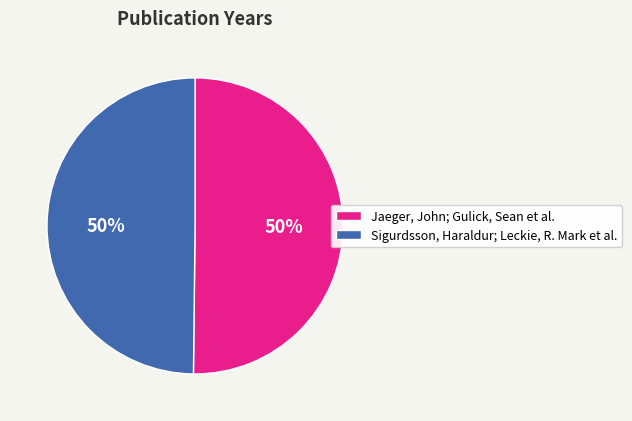

Is the sum of Sigurdsson, Haraldur; Leckie, R. Mark et al. and Jaeger, John; Gulick, Sean et al. greater than half?

Yes